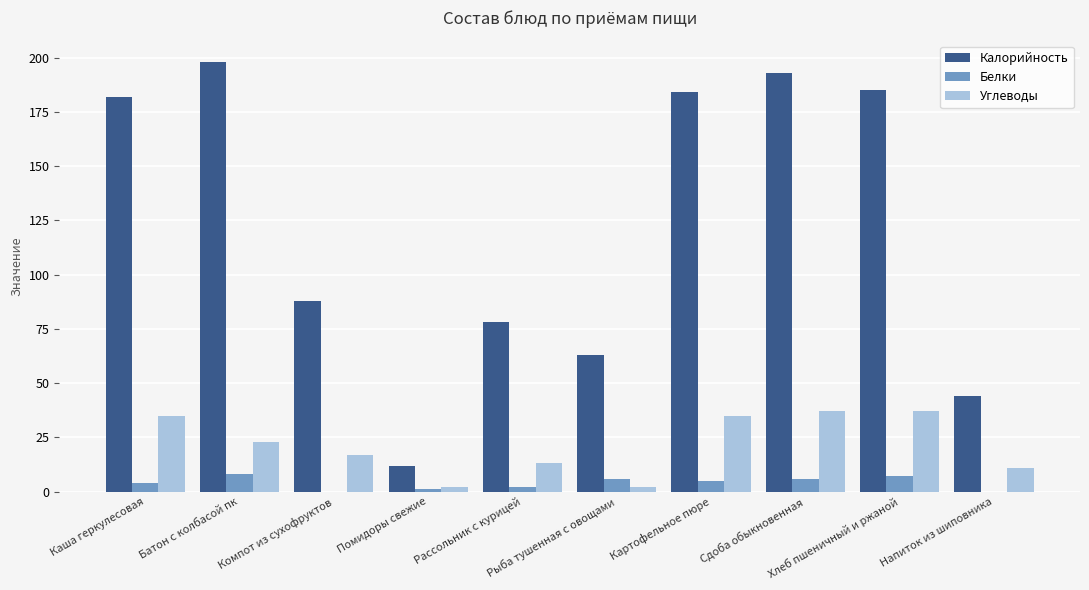

What is the difference between the Углеводы values at Картофельное пюре and Помидоры свежие?

33